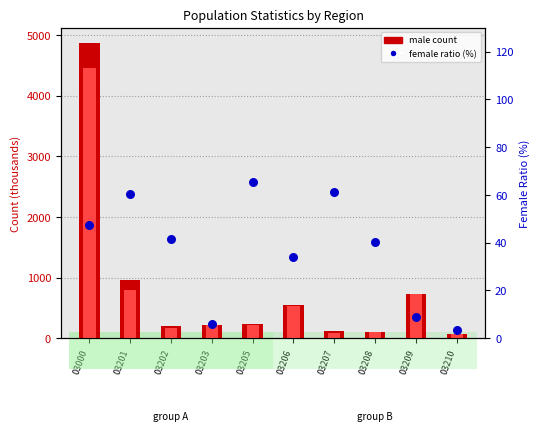

What is the total value across all series at 03210?

156.3